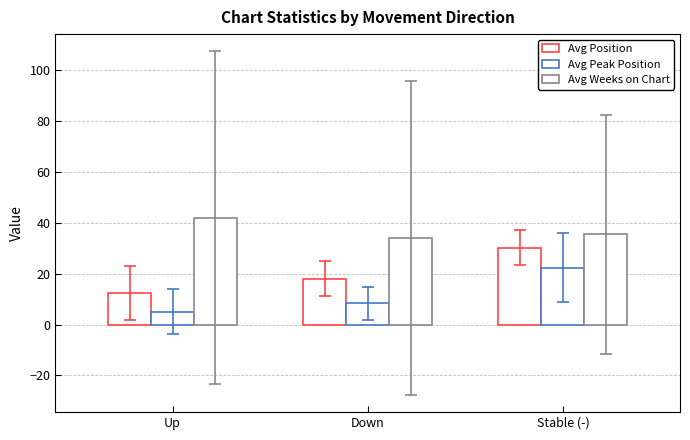

At how many categories does at least one series exceed 6?

3